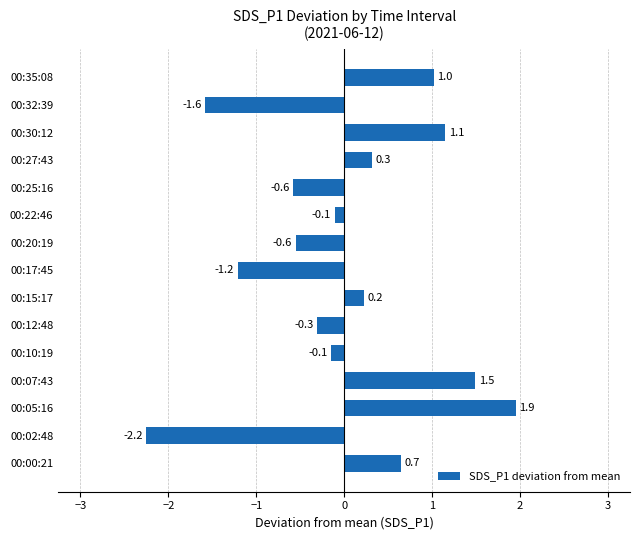

Is it true that the value at 00:20:19 is -0.3?

False